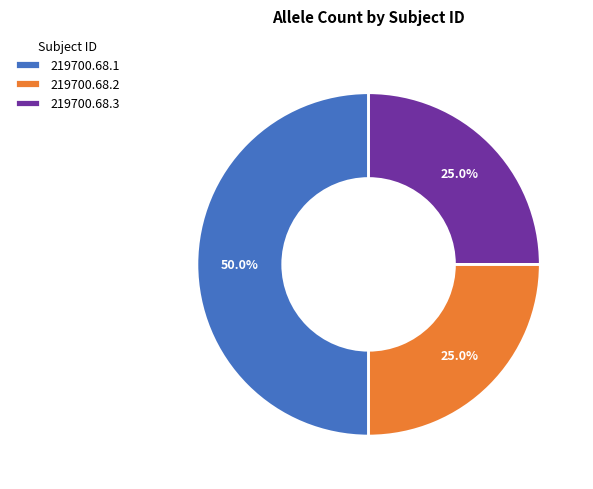

To the nearest percent, what portion does 219700.68.1 represent?

50%